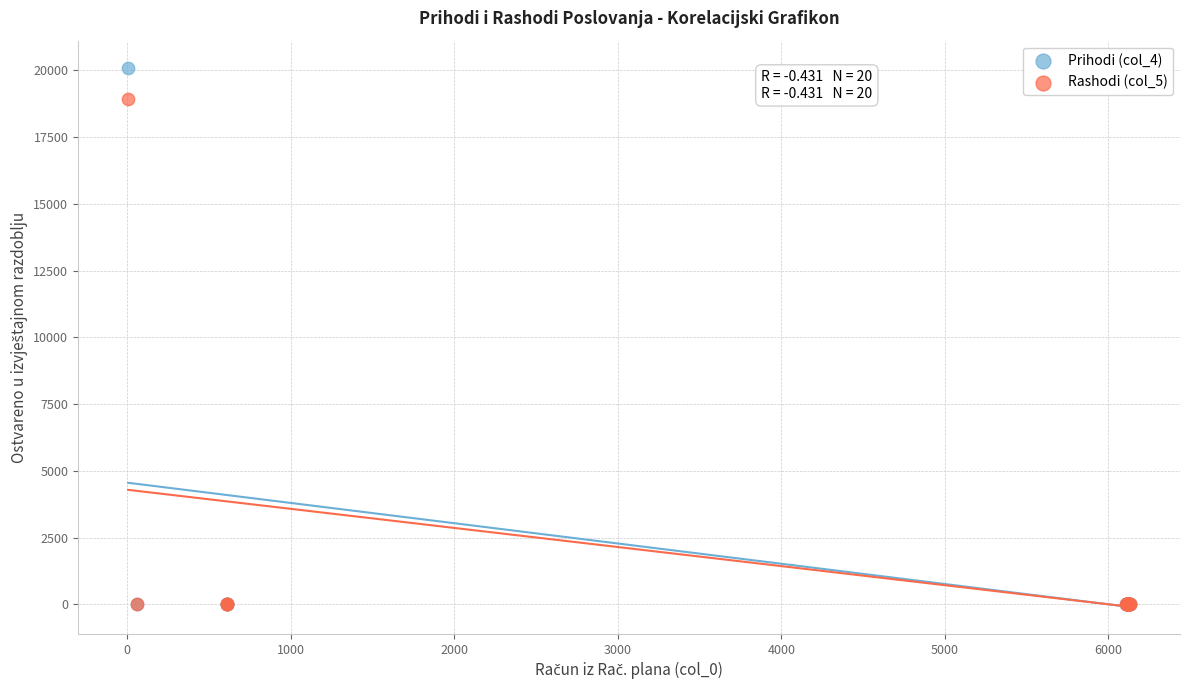

Across all series, what Y value is closest to 10052?

18936.5